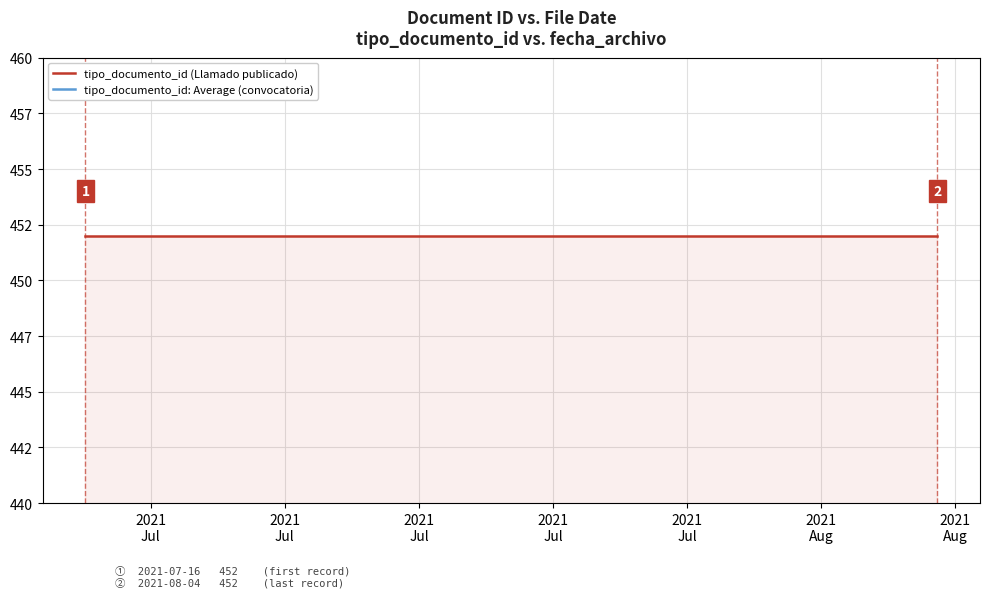

True or false: tipo_documento_id (Llamado publicado) has a value of 739.3 at 2021
Jul.

False